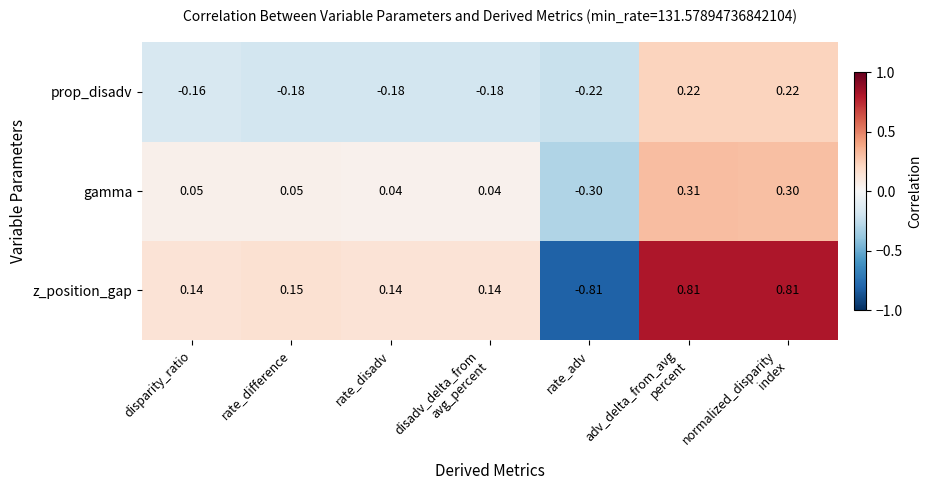

Which series has the largest range (max minus min)?

z_position_gap